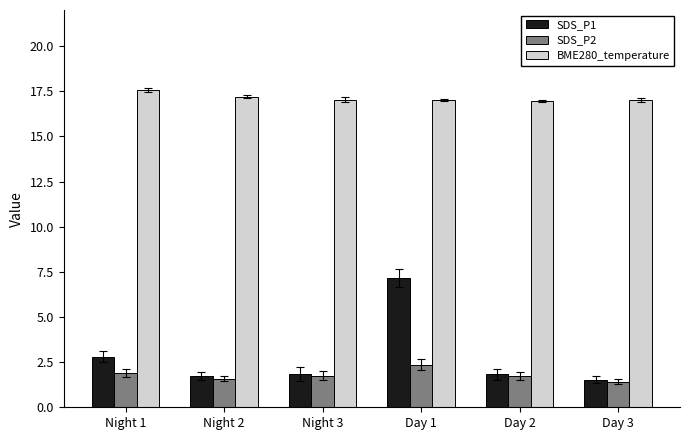

Between Night 1 and Day 3, which series saw the biggest shift?

SDS_P1